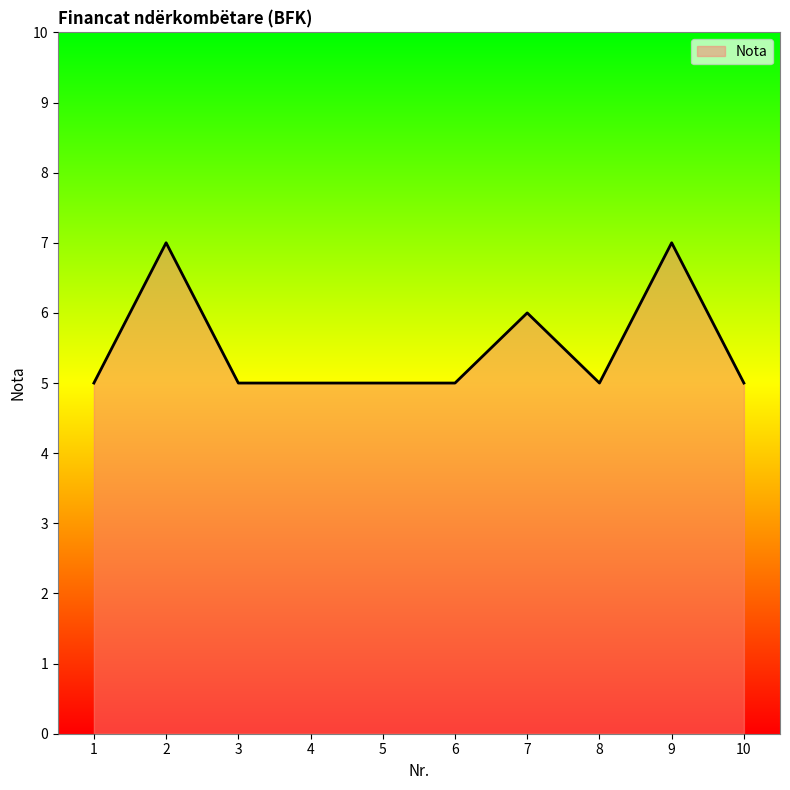

What is the change in value from 2 to 3?

-2